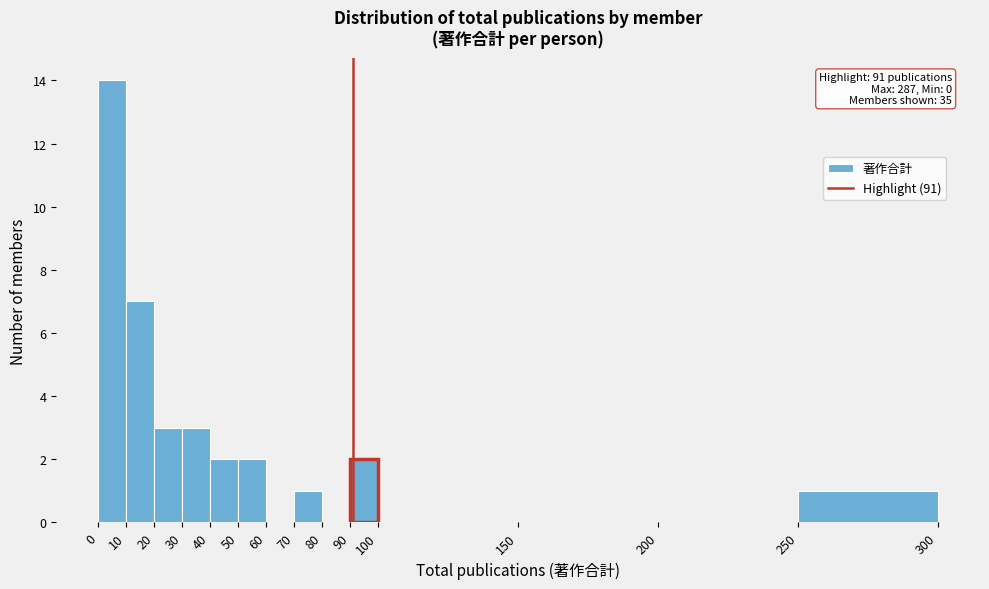

Over which range of the x-axis is the bar tallest?

0 to 10